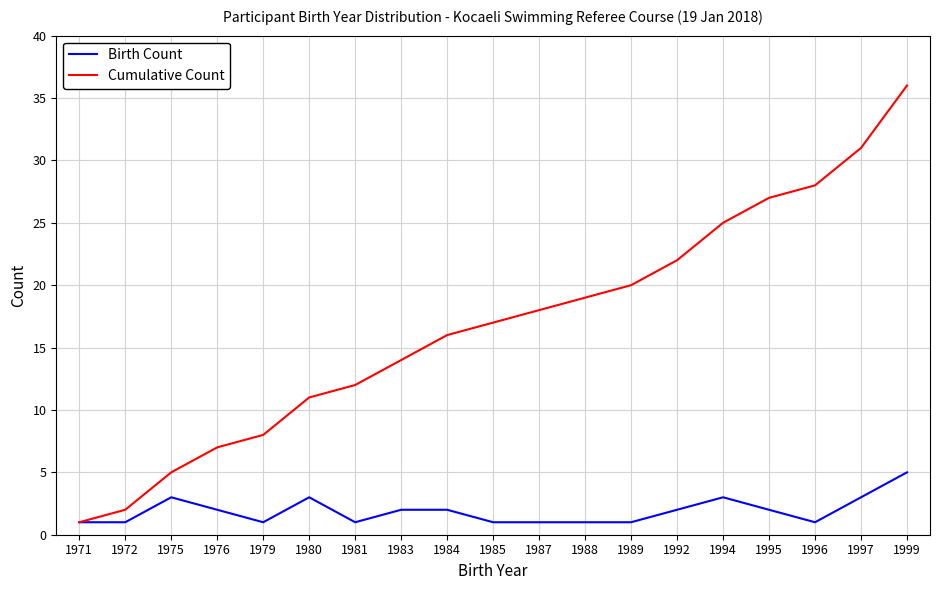

Which category has the lowest value in the Cumulative Count series?

1971